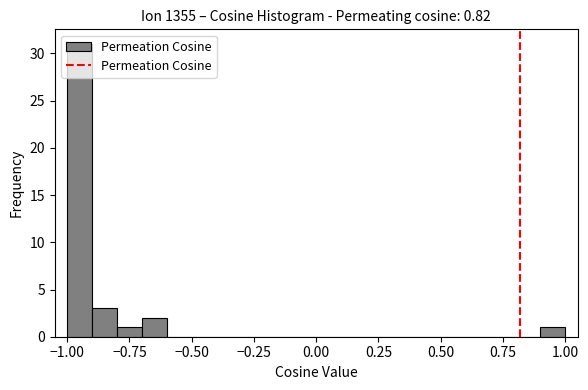

Read against the x-axis, roughly where is the centre of the tallest bar?

-0.95